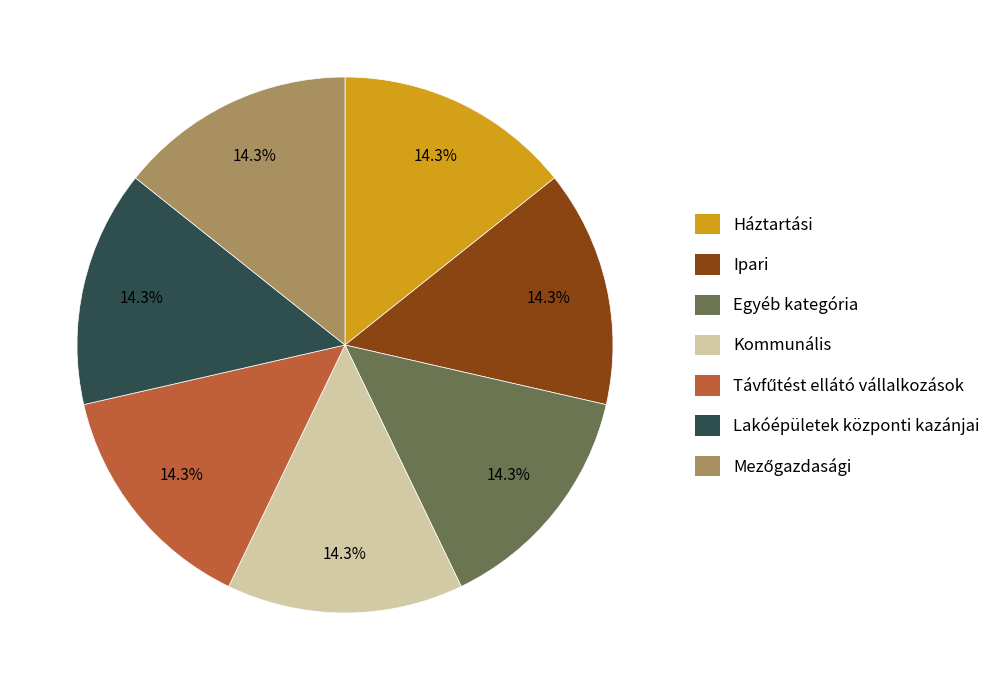

Is there a majority slice in this chart?

No